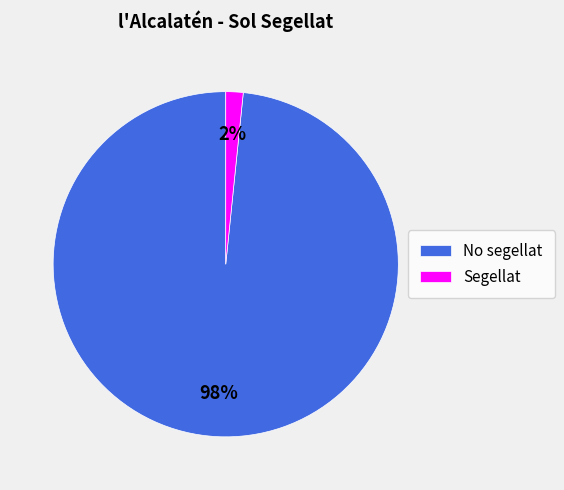

How many segments does this pie chart have?

2